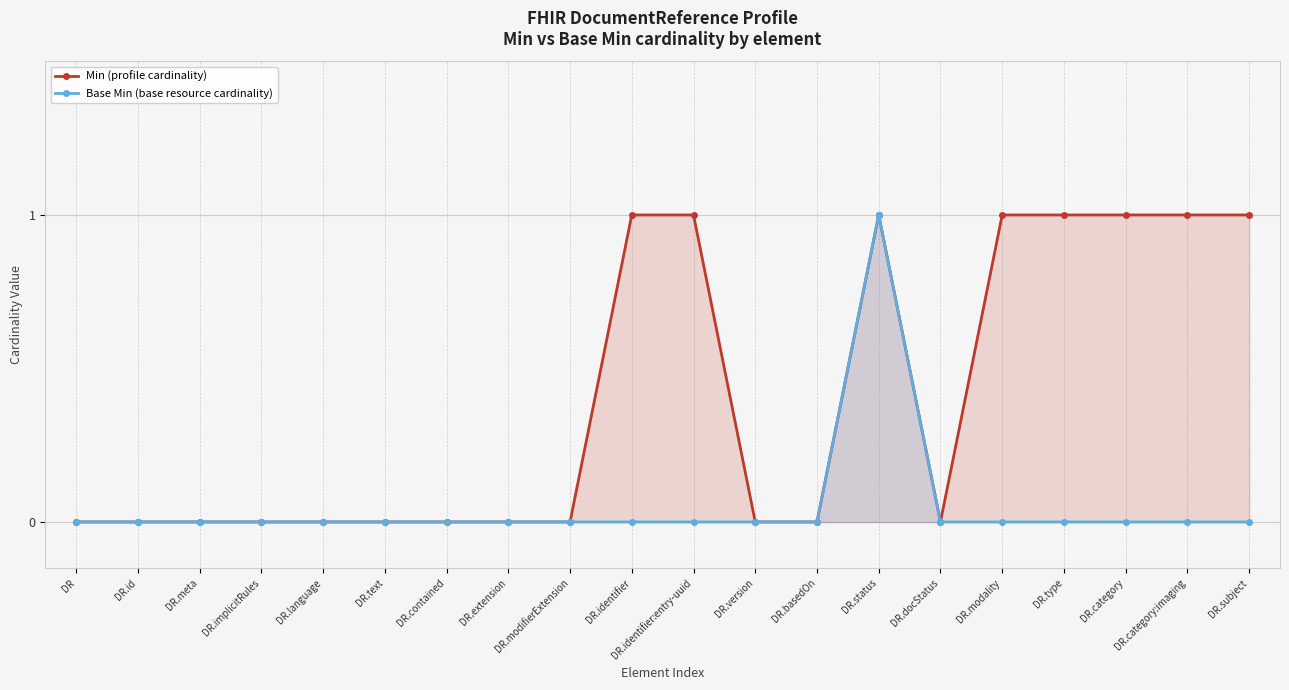

Does the chart display data point markers on the line(s)?

Yes